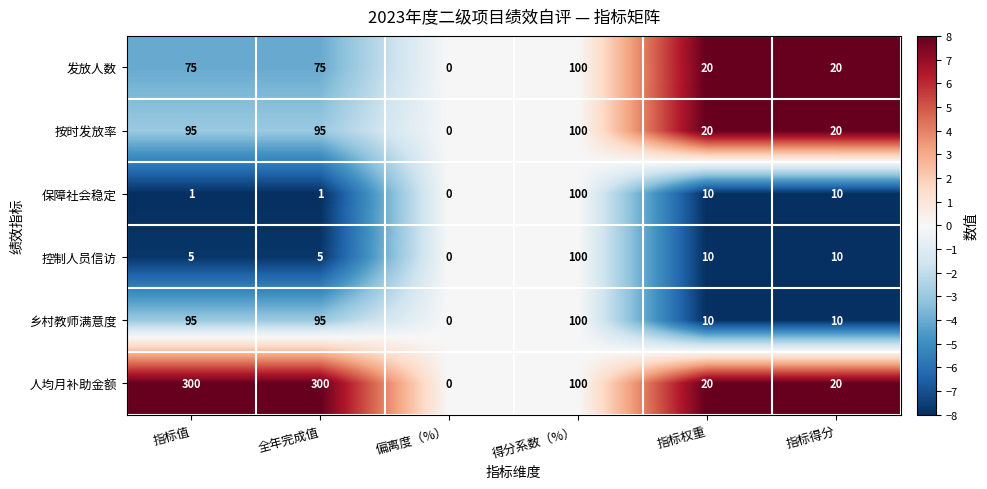

Which series has the widest spread of values?

人均月补助金额